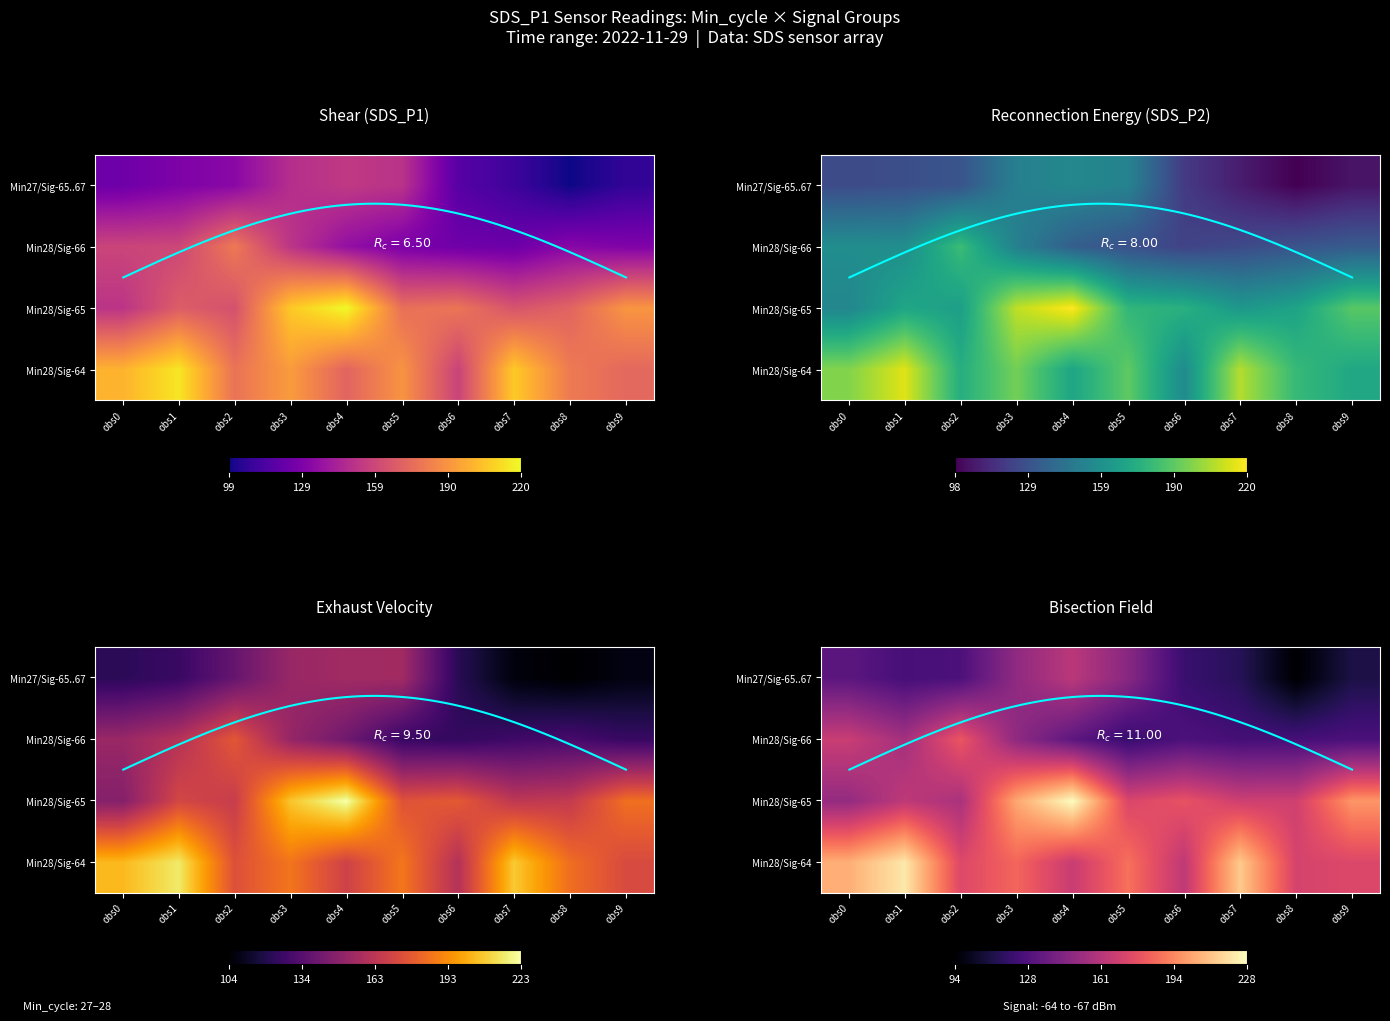

Reading left to right, list all the values displayed in this chart.

min_cycle_28_signal_-64: obs0=199.7	obs1=214.5	obs2=177.3	obs3=191.9	obs4=171.7	obs5=189.3	obs6=158.2	obs7=206.3	obs8=180.1	obs9=173.3
min_cycle_28_signal_-65: obs0=151.8	obs1=168.8	obs2=164.1	obs3=206.2	obs4=219.8	obs5=176.1	obs6=178.1	obs7=165.1	obs8=171.6	obs9=189.8
min_cycle_28_signal_-66: obs0=158.8	obs1=159.8	obs2=179.7	obs3=152.0	obs4=136.1	obs5=128.3	obs6=124.9	obs7=124.0	obs8=132.6	obs9=130.1
min_cycle_27_signal_-65: obs0=124.4	obs1=129.4	obs2=133.0	obs3=149.1	obs4=153.8	obs5=151.0	obs6=117.5	obs7=110.2	obs8=99.0	obs9=107.0